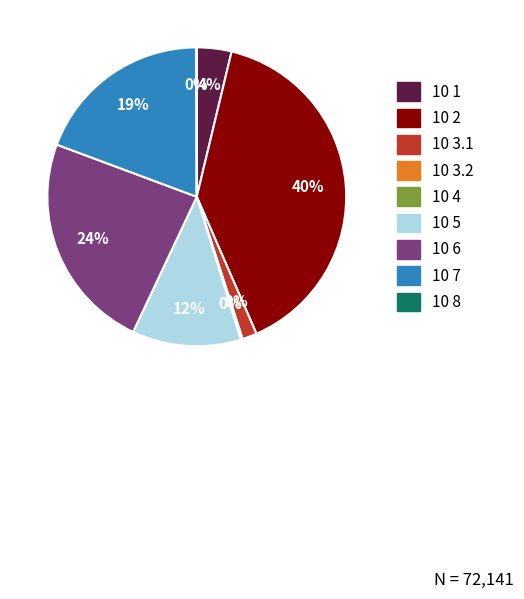

True or false: 10 7 accounts for 19% of the total.

True